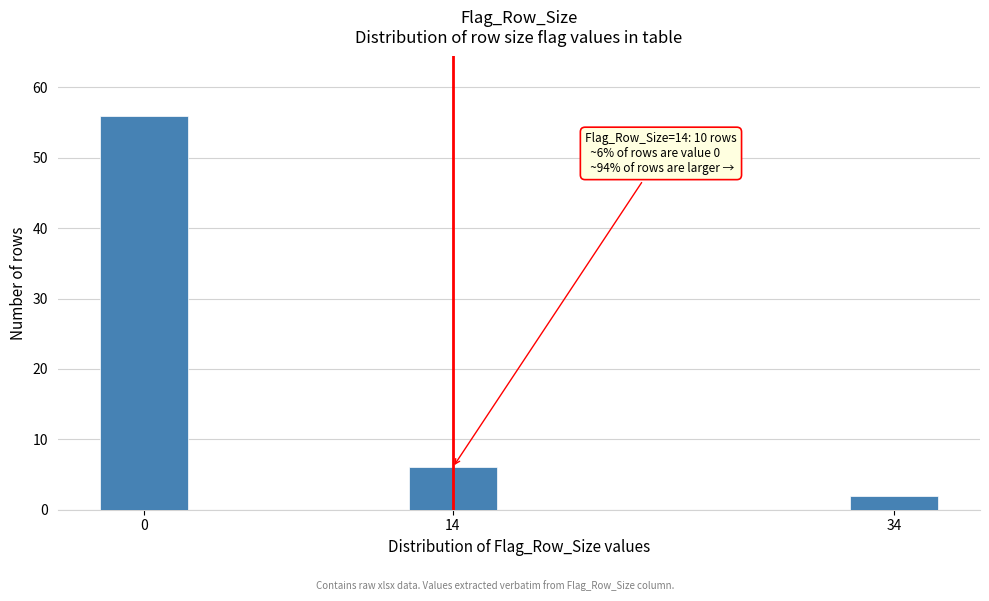

Reading right to left, transcribe all the data shown in this chart.

2	6	56